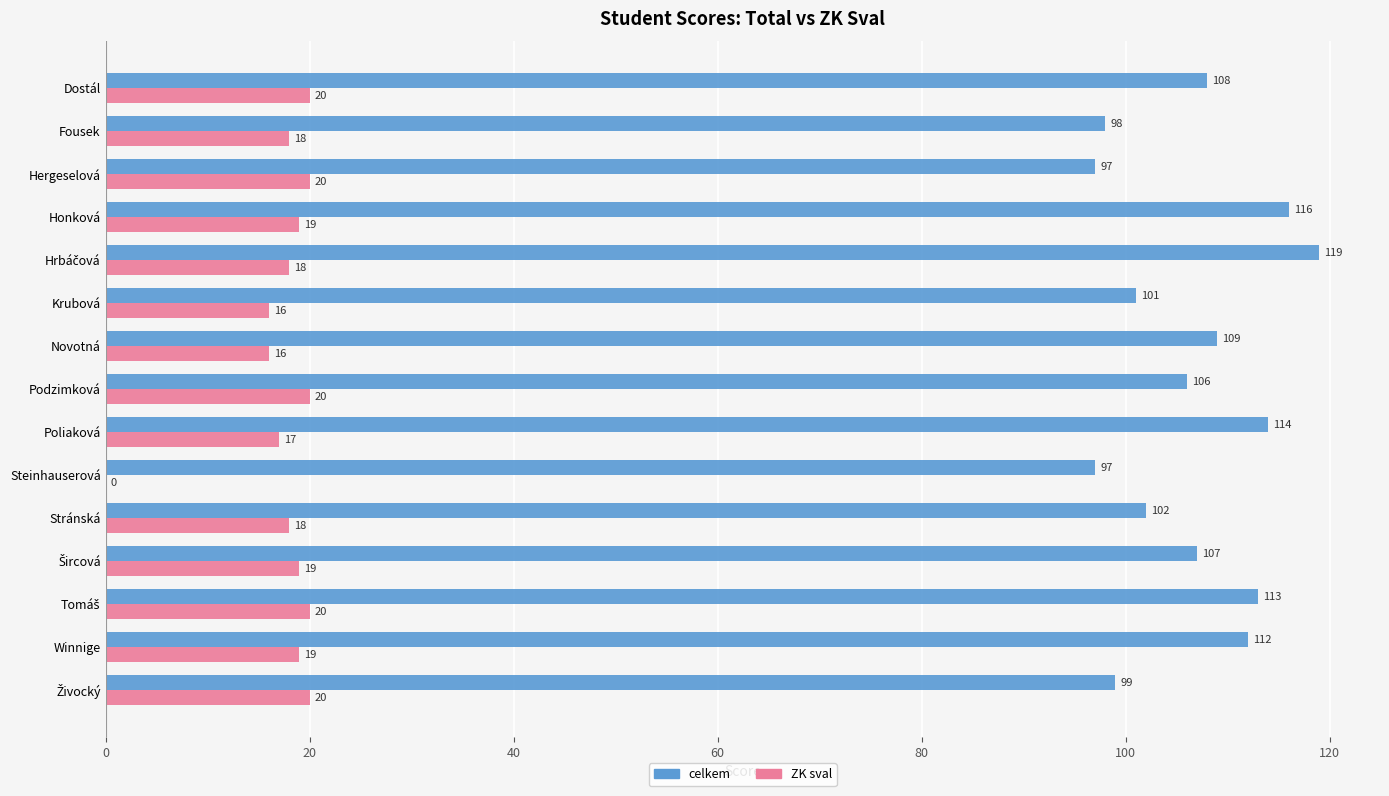

Which series has the largest total across all categories?

celkem